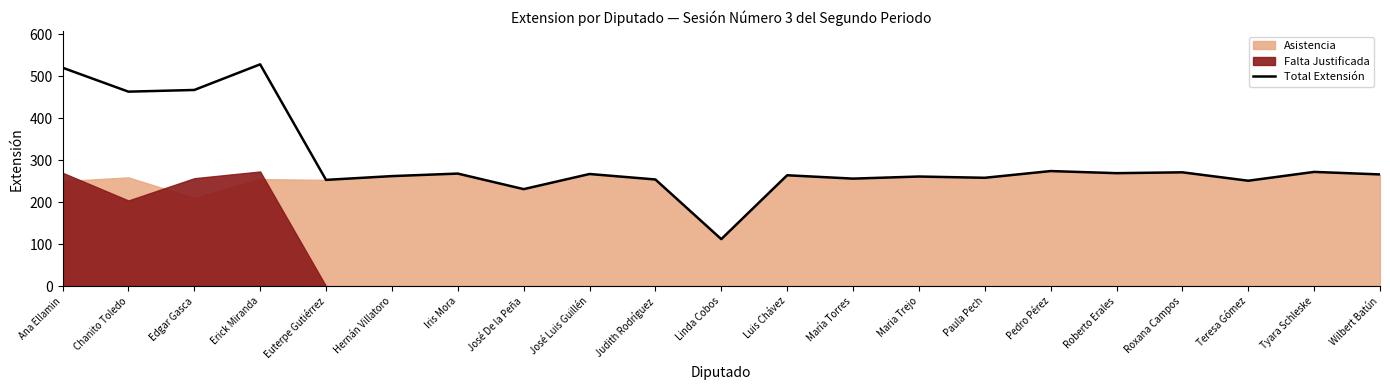

Where is the first local minimum?

Chanito Toledo